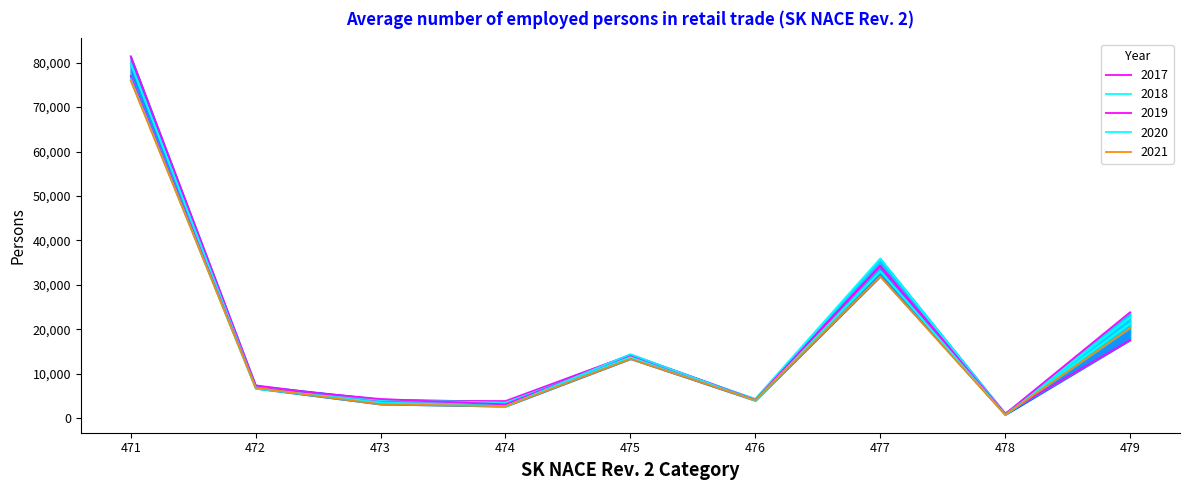

At which category does 2021 reach its first local valley?

474